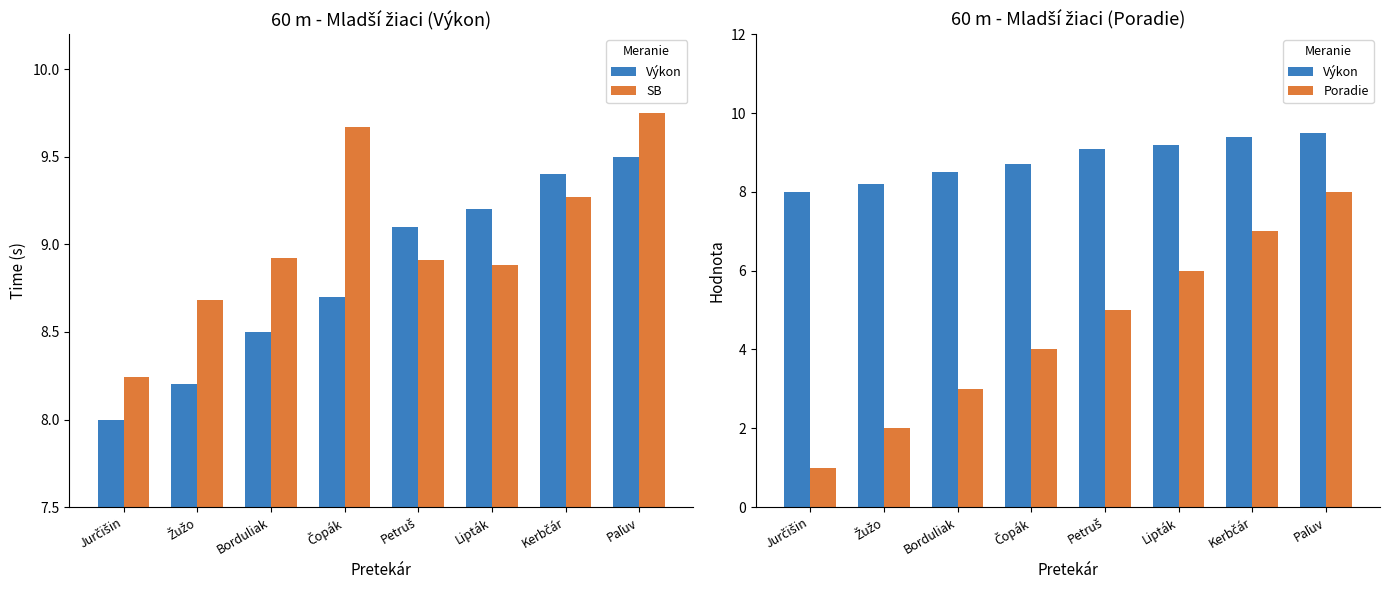

Does the chart contain any negative values?

No